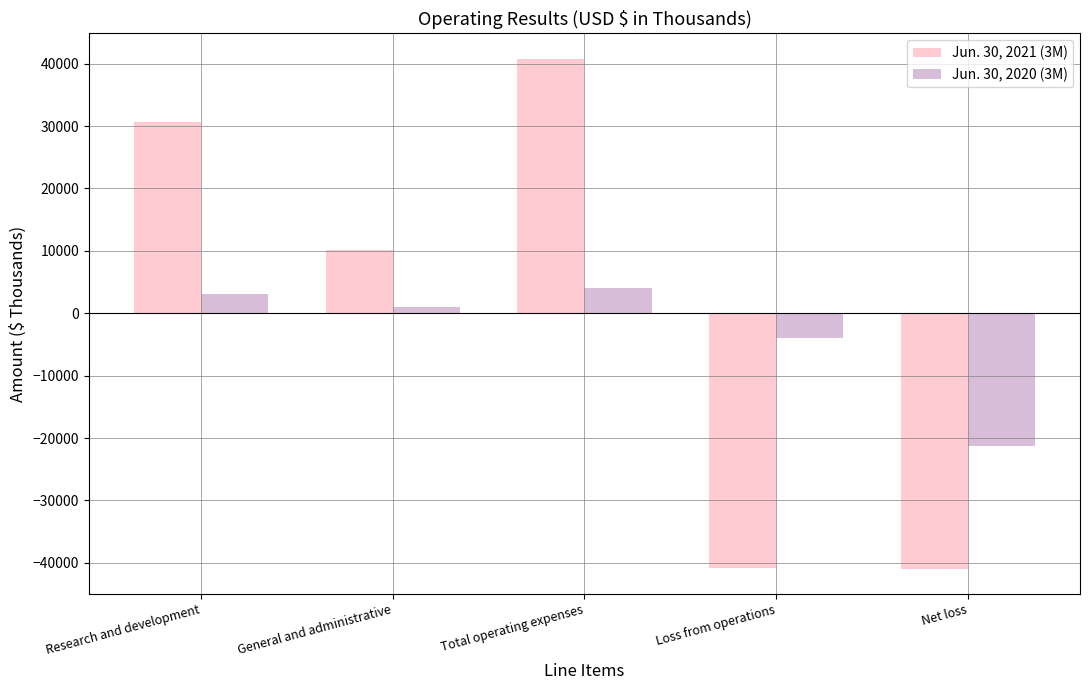

What is the value of the Jun. 30, 2021 (3M) bar at the 1st from the left?

30643